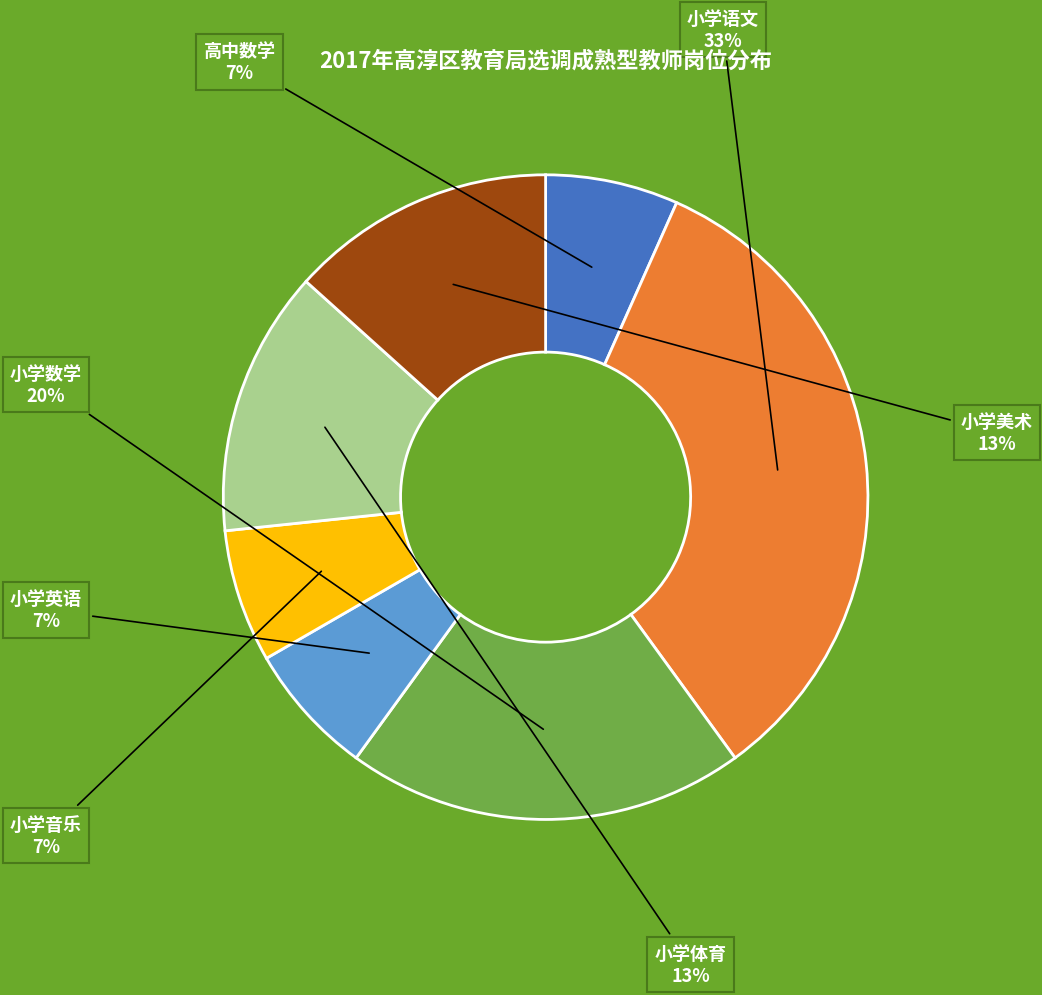

Combined, do 小学英语 and 高中数学 account for over 50%?

No